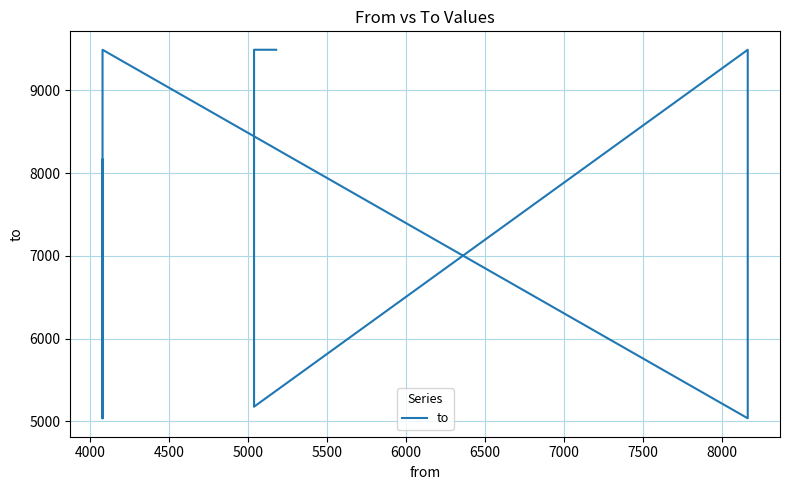

What is the minimum value shown in the chart?

5037